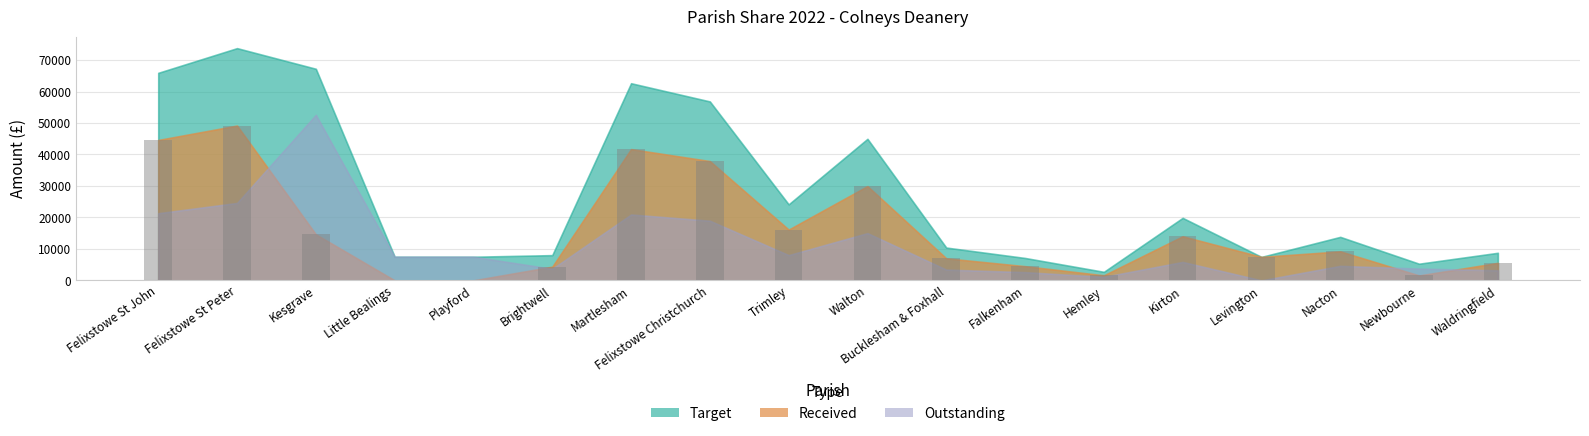

True or false: the data shows 3741 at Kirton.

False